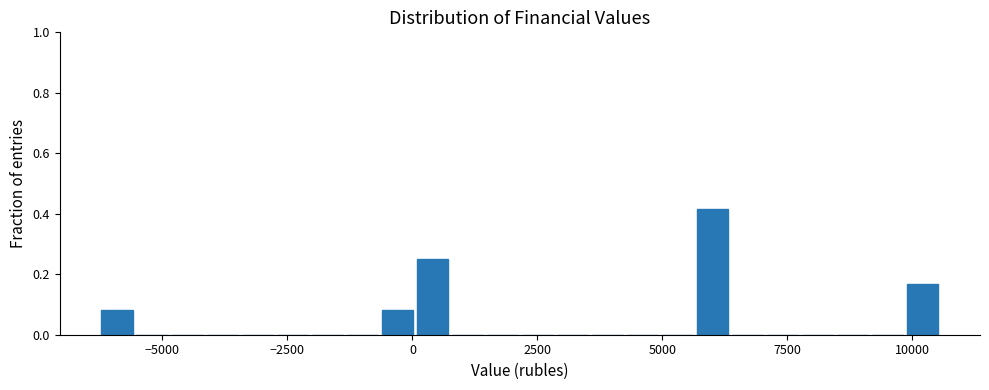

Around what value on the x-axis is the tallest bar? Give the approximate position of its centre, as read against the axis.

6000